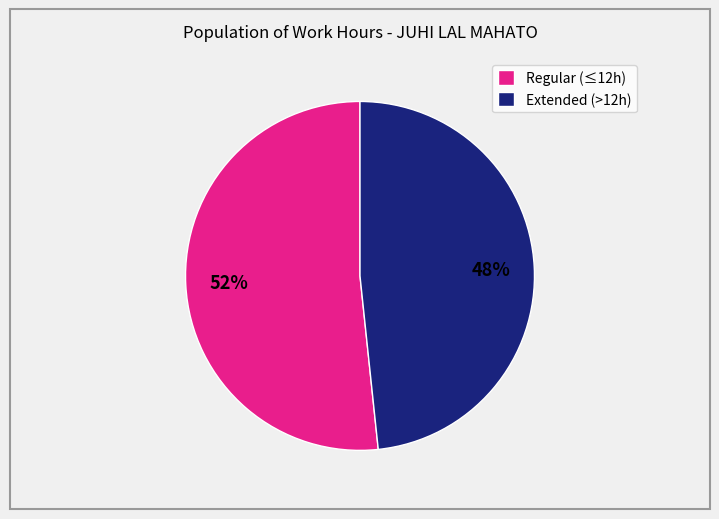

True or false: Regular (≤12h) accounts for 40% of the total.

False